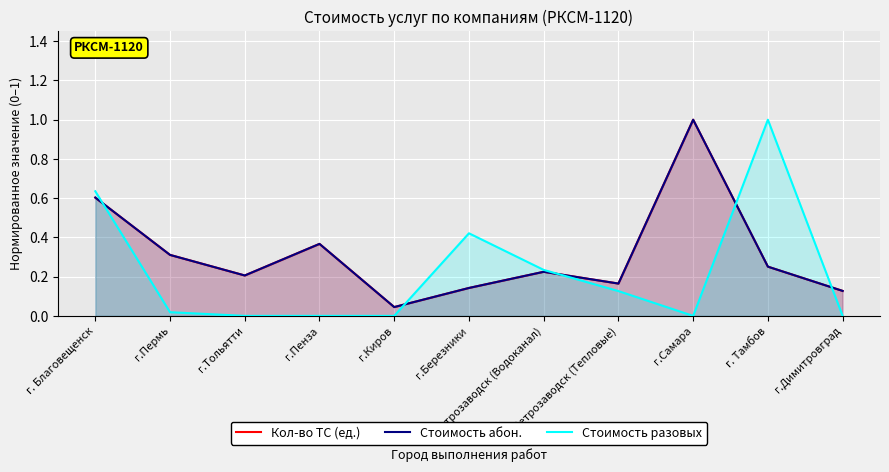

Which category has the lowest value in the Кол-во ТС (ед.) series?

г.Киров